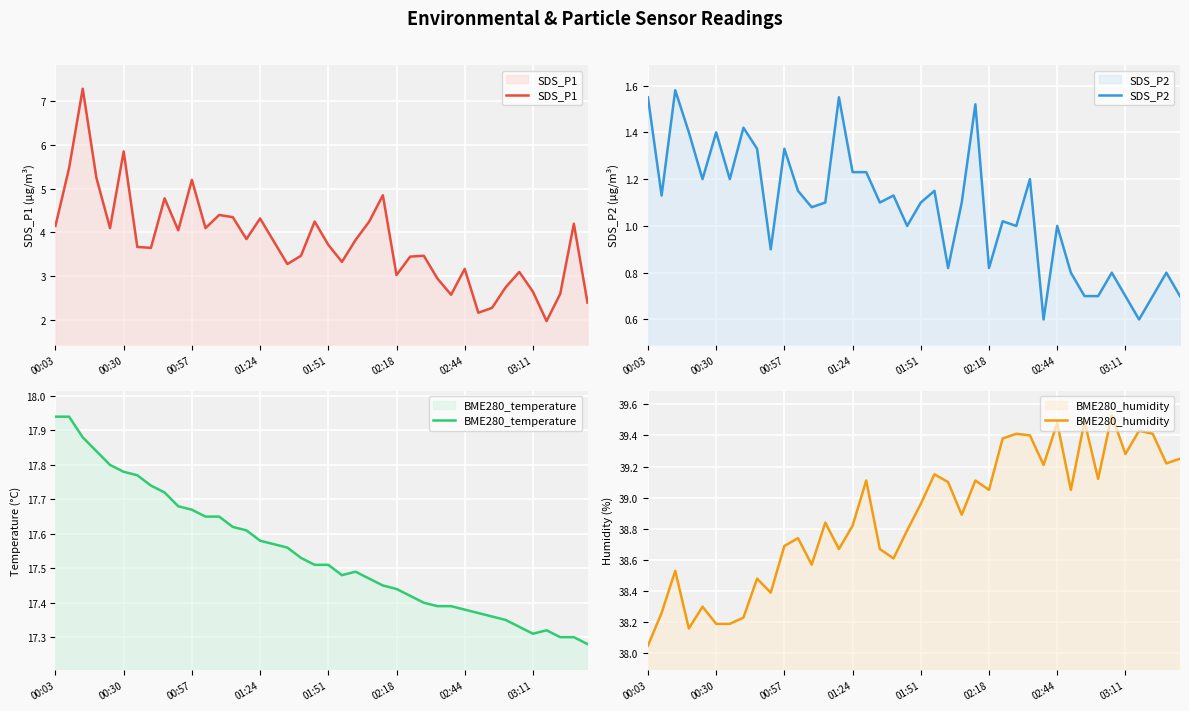

What is the maximum value for SDS_P1?

7.3